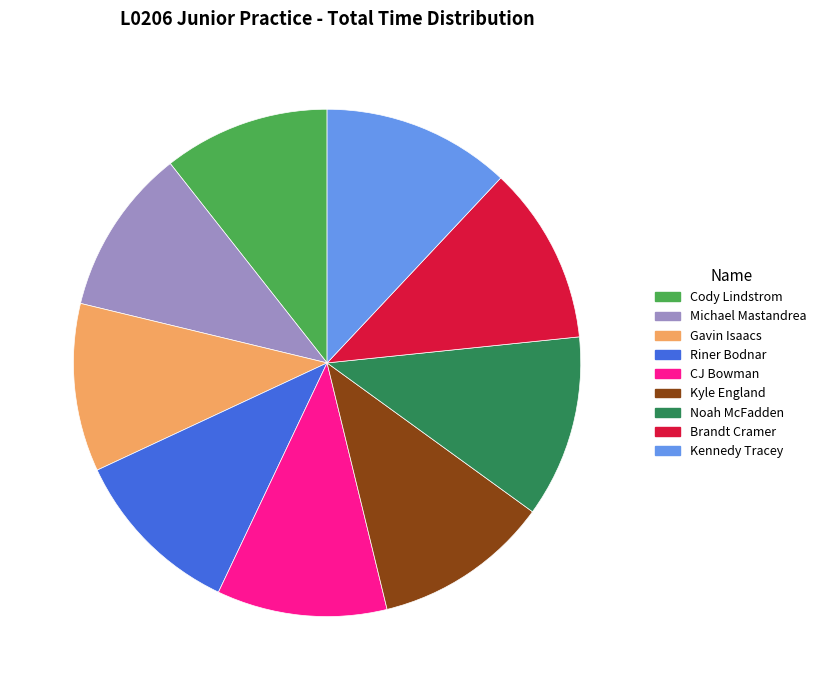

Count the number of slices in the pie.

9